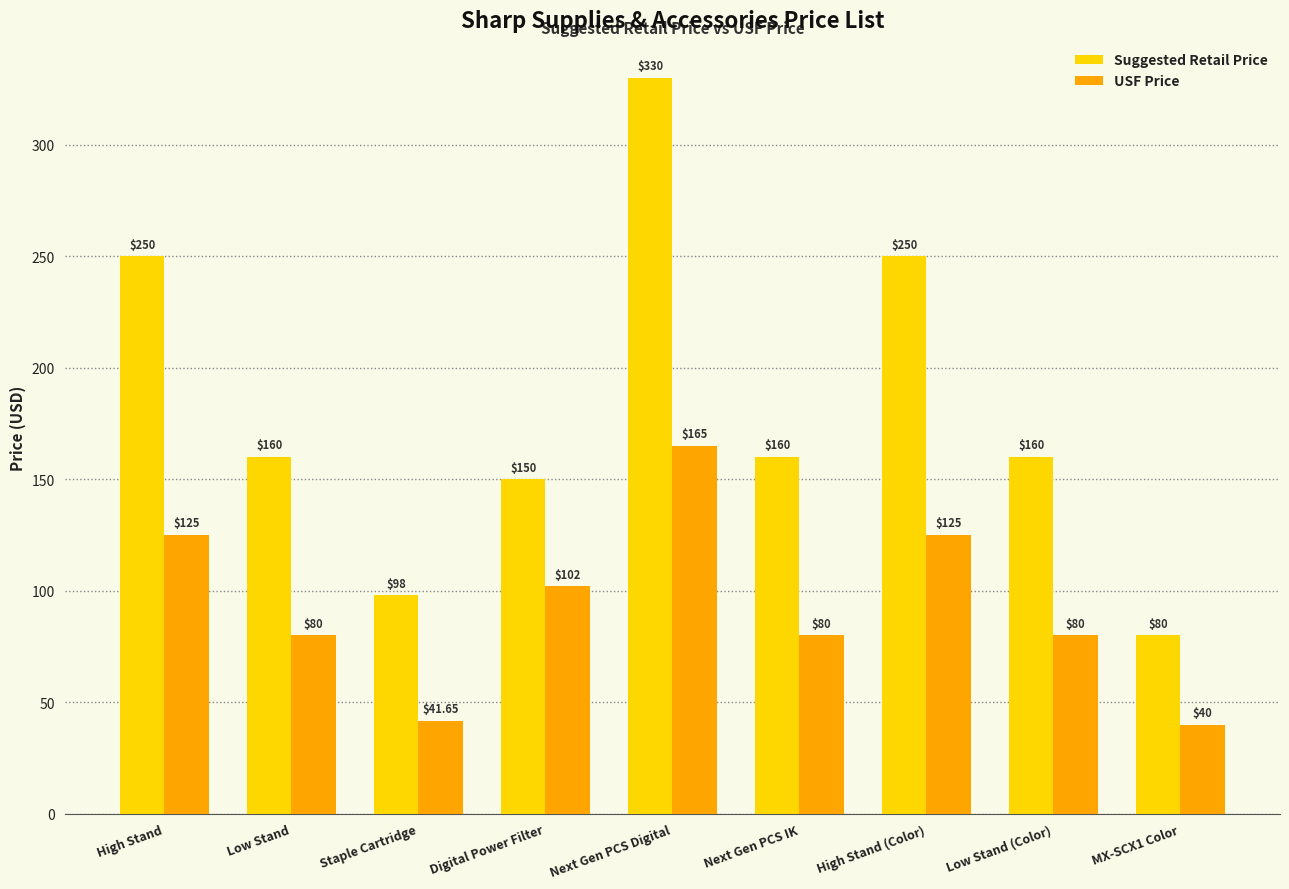

What is the difference between the maximum and minimum values in the USF Price series?

125.0